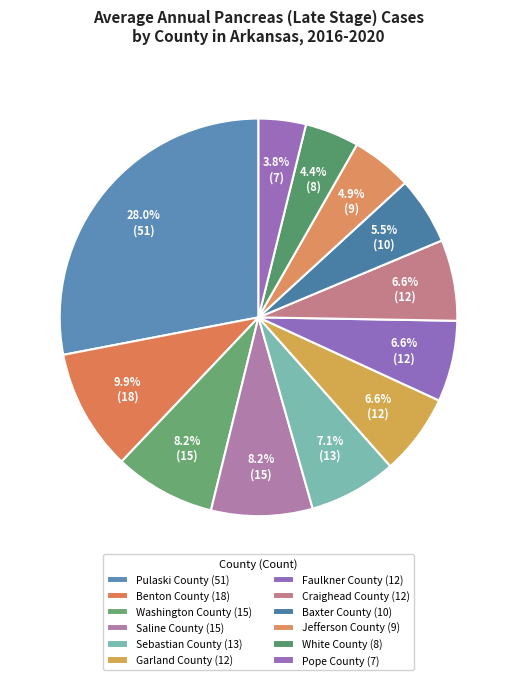

How many segments does this pie chart have?

12